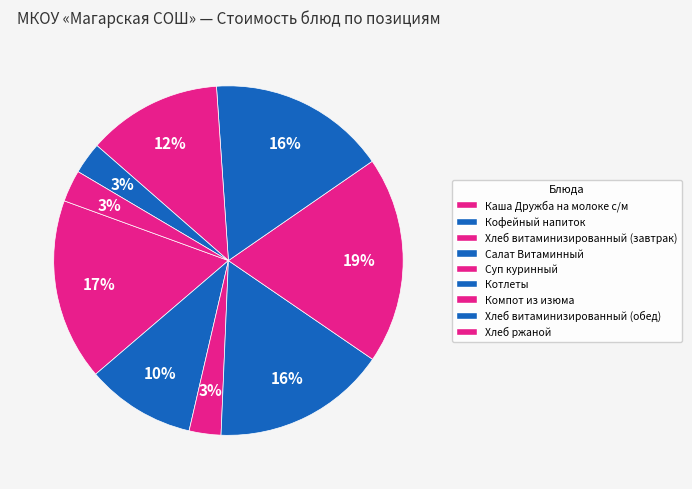

How many segments does this pie chart have?

9